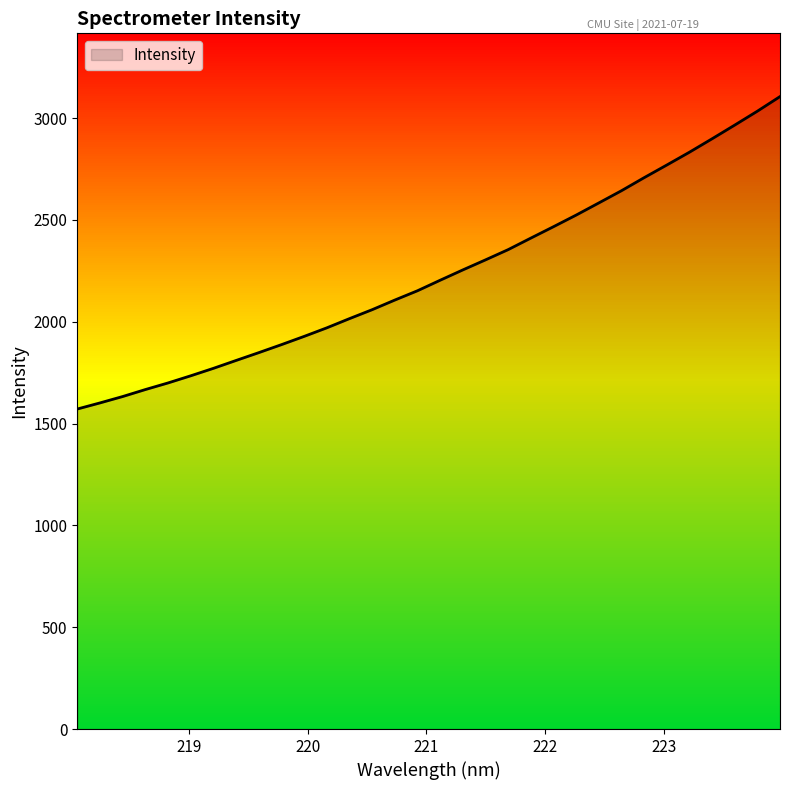

Read the value at 220.9264.

2152.5